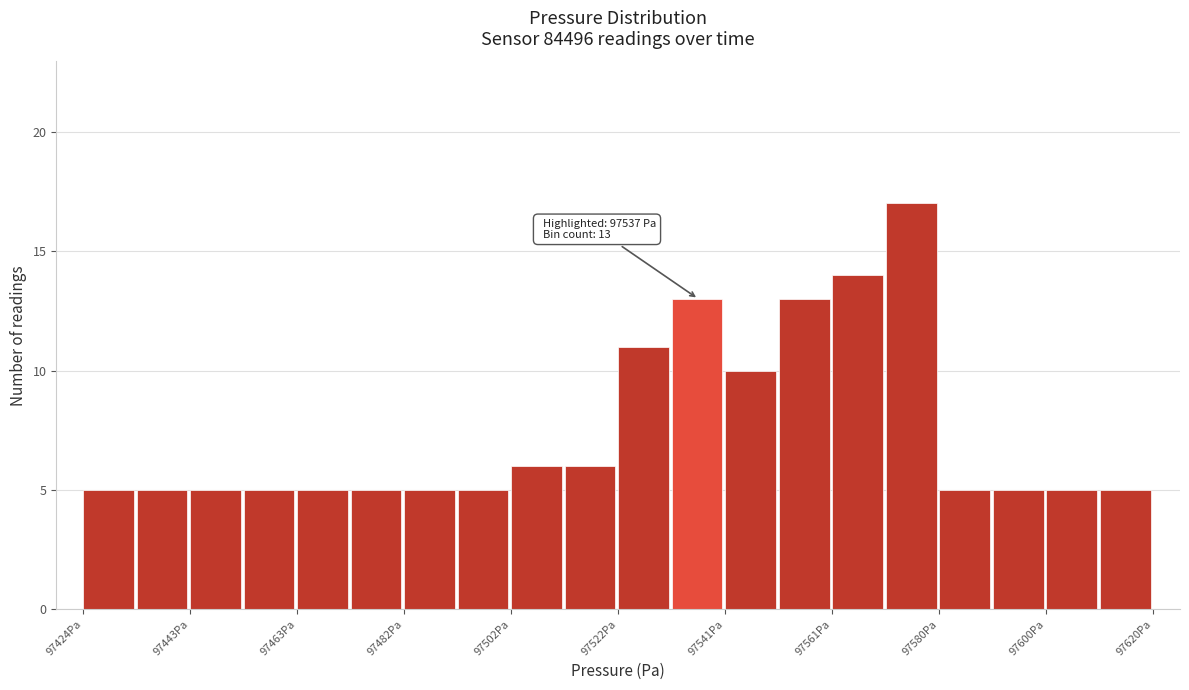

Over which range of the x-axis is the bar tallest?

97571.0 to 97580.8